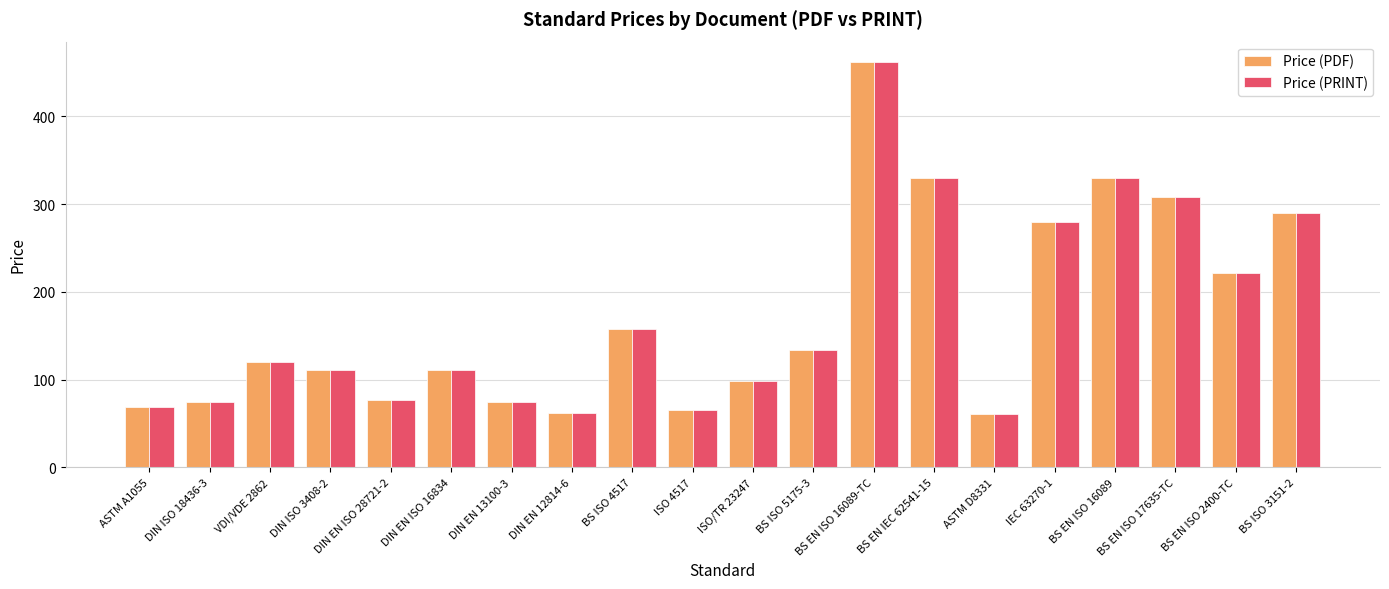

What is the maximum value for Price (PRINT)?

462.0